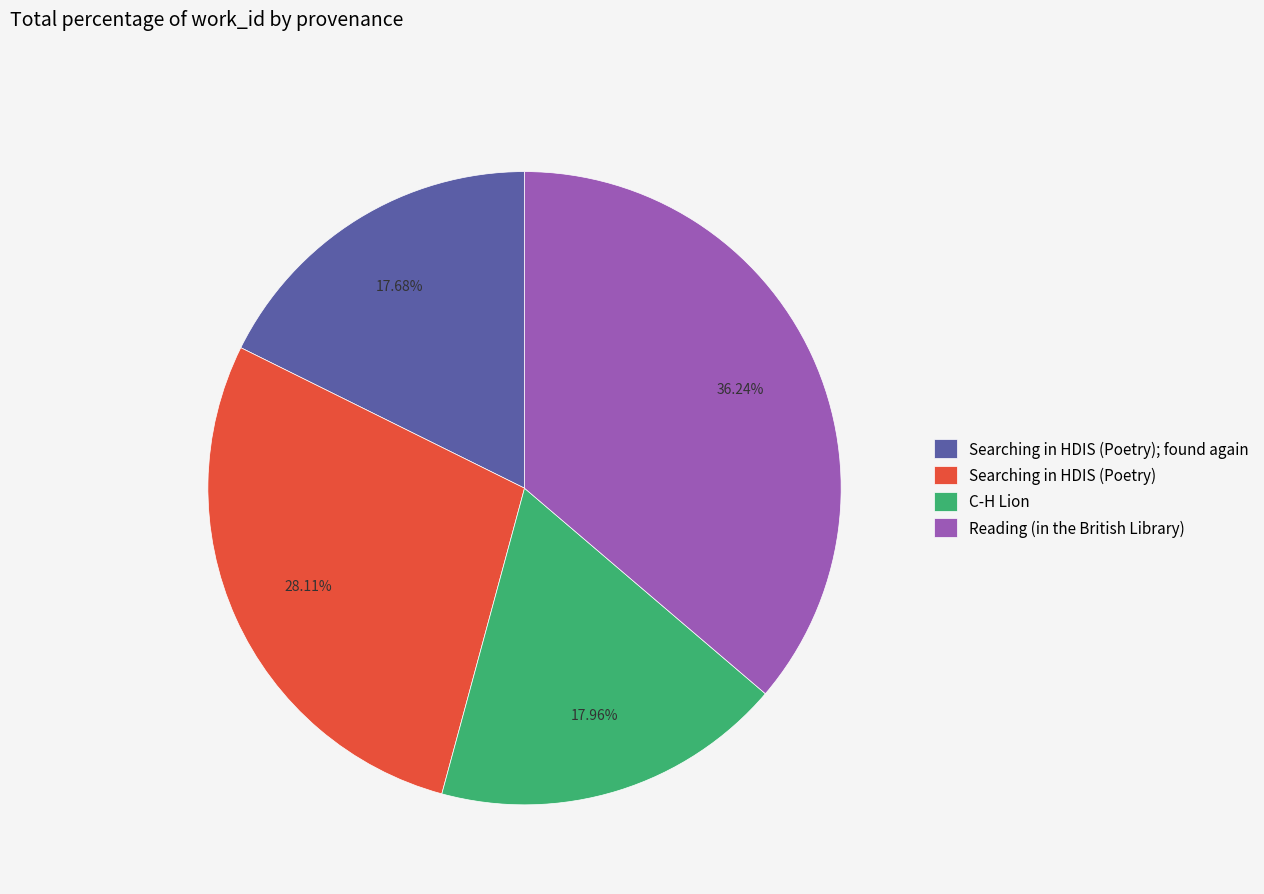

To the nearest percent, what is the average slice percentage?

25%